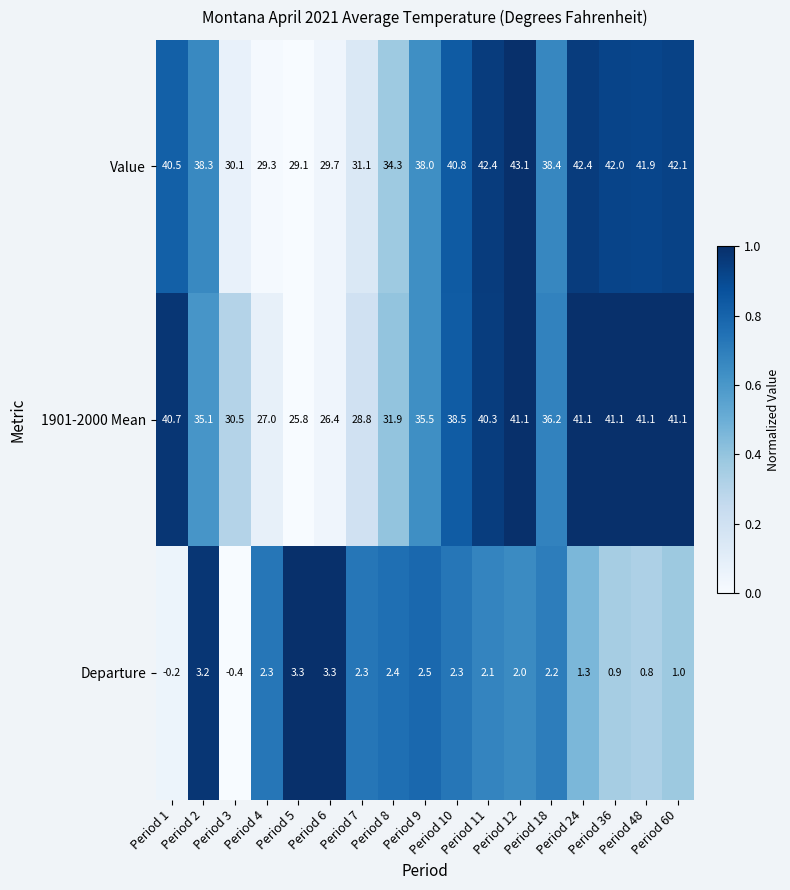

How many data points in Value are less than 38?

6